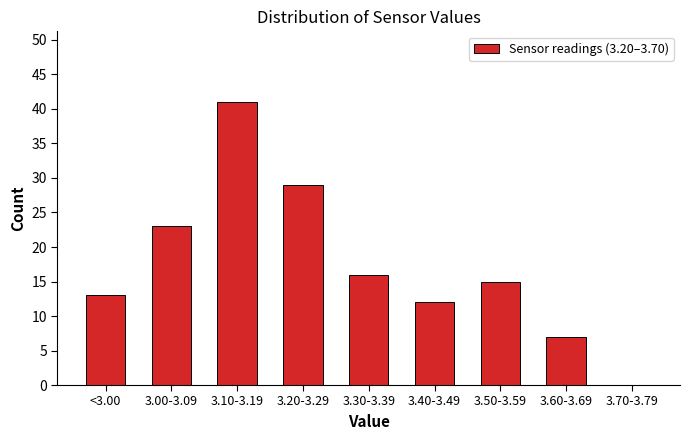

Reading right to left, extract all data points from this chart.

3.70-3.79=0	3.60-3.69=7	3.50-3.59=15	3.40-3.49=12	3.30-3.39=16	3.20-3.29=29	3.10-3.19=41	3.00-3.09=23	<3.00=13